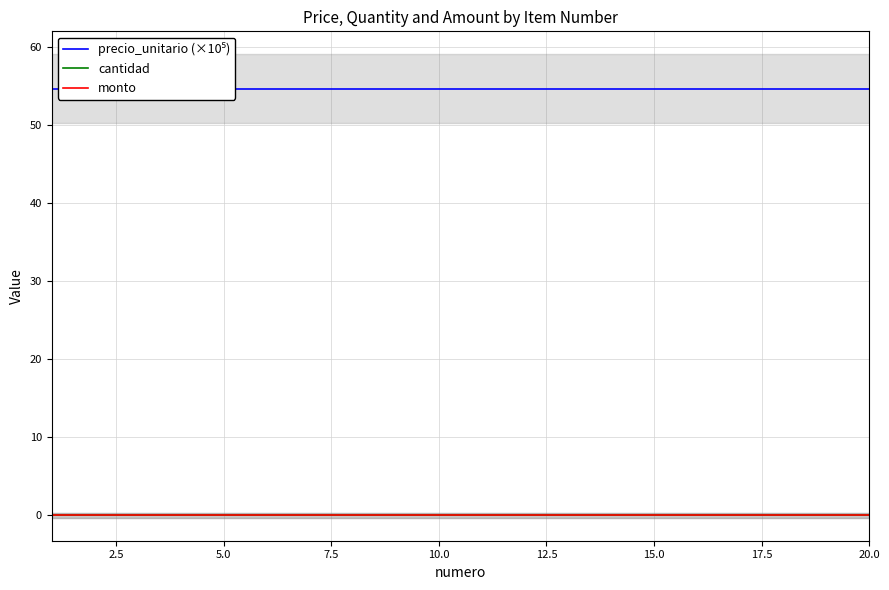

What is the difference between the highest and lowest values at 2.5?

54.7